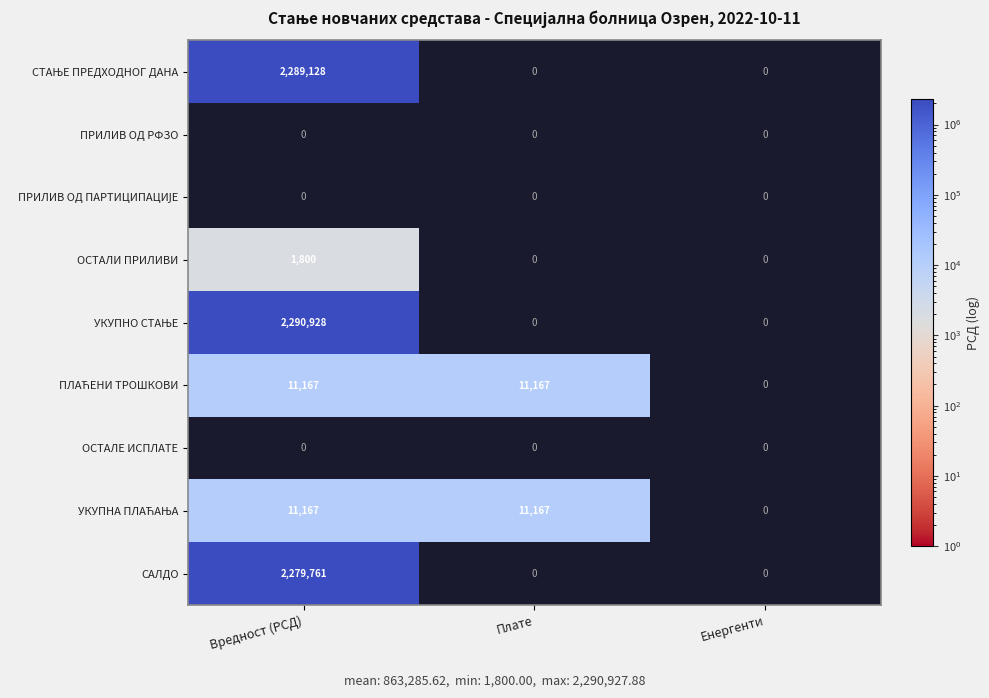

Which label corresponds to the largest value in the chart?

Вредност (РСД)